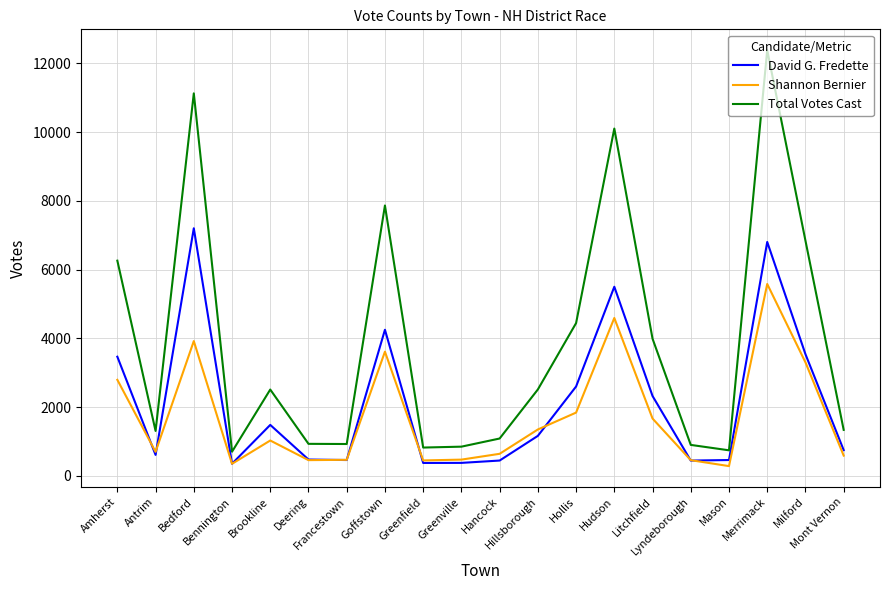

Is the value of Total Votes Cast at Lyndeborough greater than the value of Shannon Bernier at Hancock?

Yes